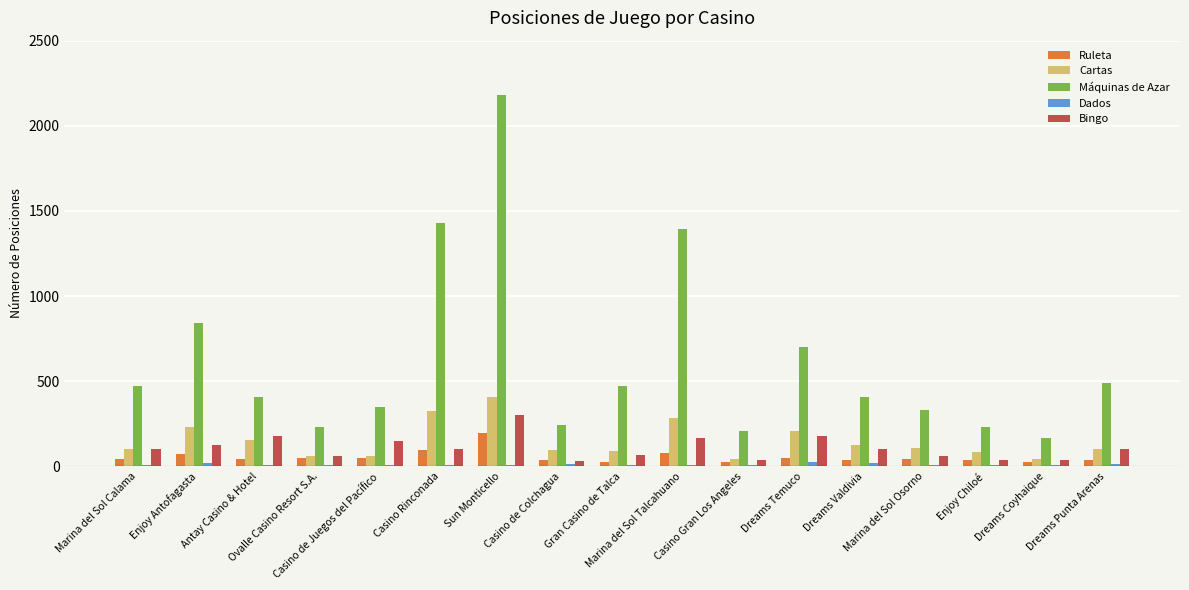

Which series has the largest total across all categories?

Máquinas de Azar